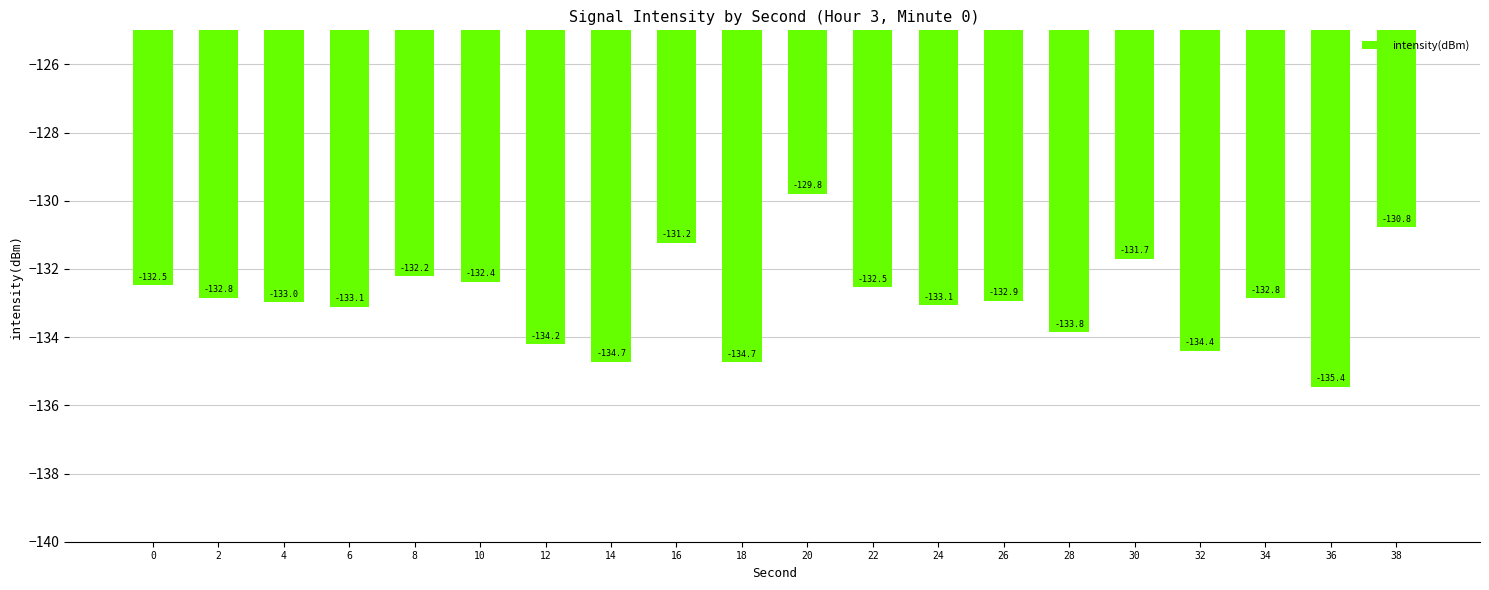

Reading left to right, list all the values displayed in this chart.

-132.5	-132.8	-133.0	-133.1	-132.2	-132.4	-134.2	-134.7	-131.2	-134.7	-129.8	-132.5	-133.1	-132.9	-133.8	-131.7	-134.4	-132.8	-135.4	-130.8